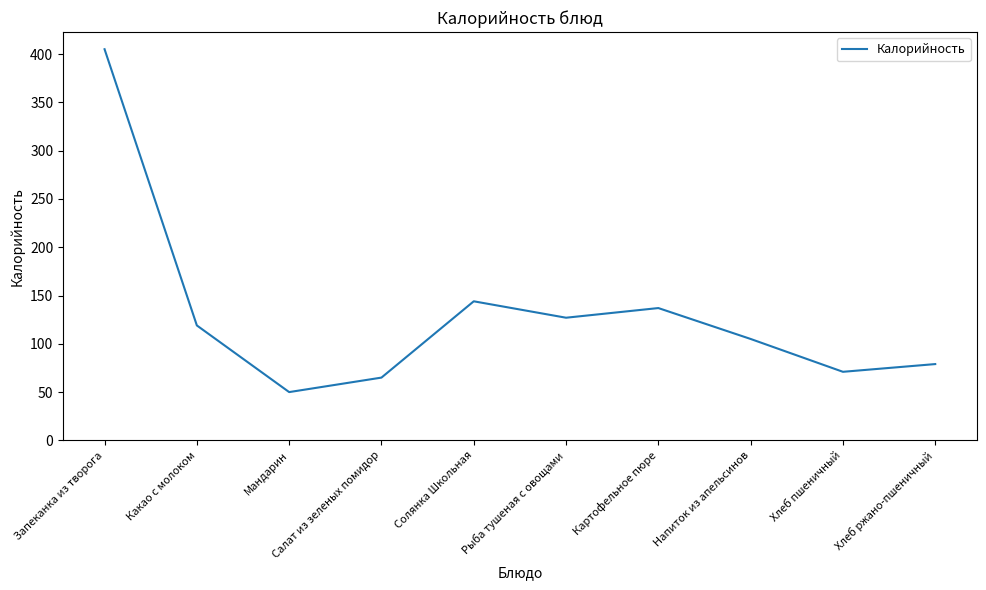

How many values are below 119?

5